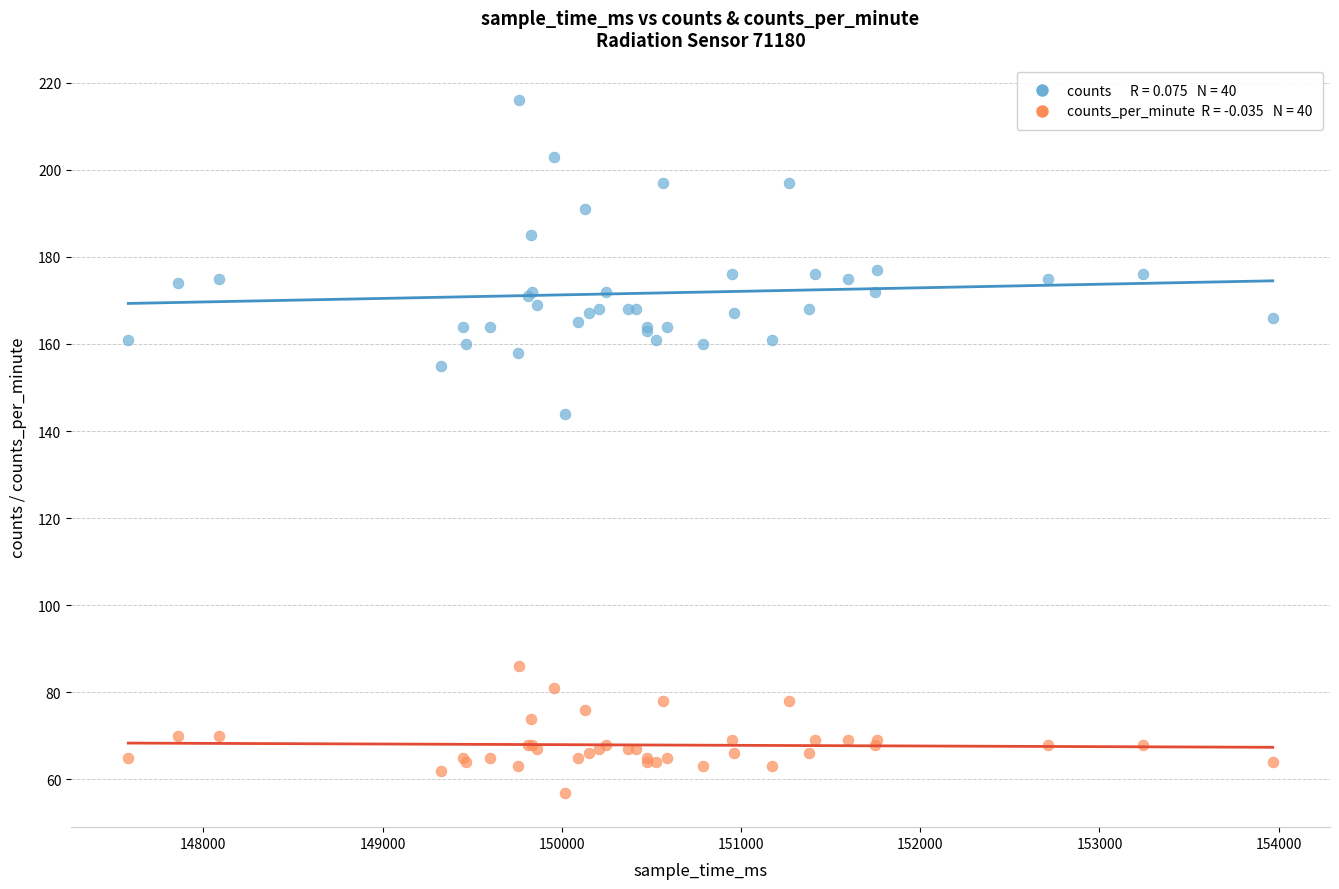

Across all series, what Y value is closest to 136?

144